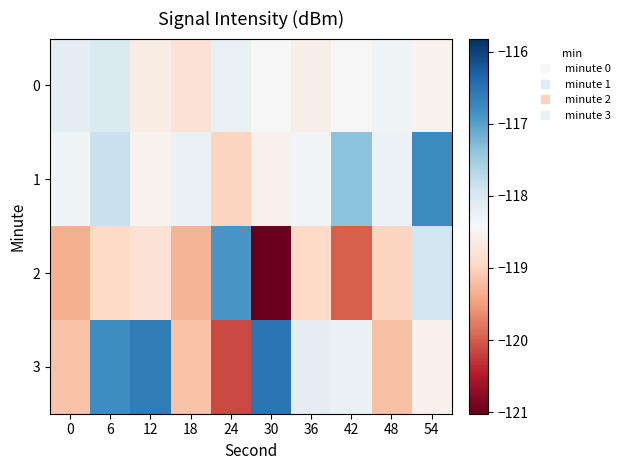

Reading right to left, what are all the values shown in this chart?

0: 54=-118.5	48=-118.3	42=-118.4	36=-118.6	30=-118.4	24=-118.2	18=-118.8	12=-118.6	6=-118.0	0=-118.2
1: 54=-116.8	48=-118.3	42=-117.3	36=-118.3	30=-118.5	24=-119.0	18=-118.2	12=-118.5	6=-117.8	0=-118.3
2: 54=-117.9	48=-119.0	42=-120.0	36=-118.9	30=-121.0	24=-116.9	18=-119.3	12=-118.8	6=-118.9	0=-119.3
3: 54=-118.5	48=-119.2	42=-118.2	36=-118.2	30=-116.5	24=-120.1	18=-119.2	12=-116.6	6=-116.8	0=-119.2